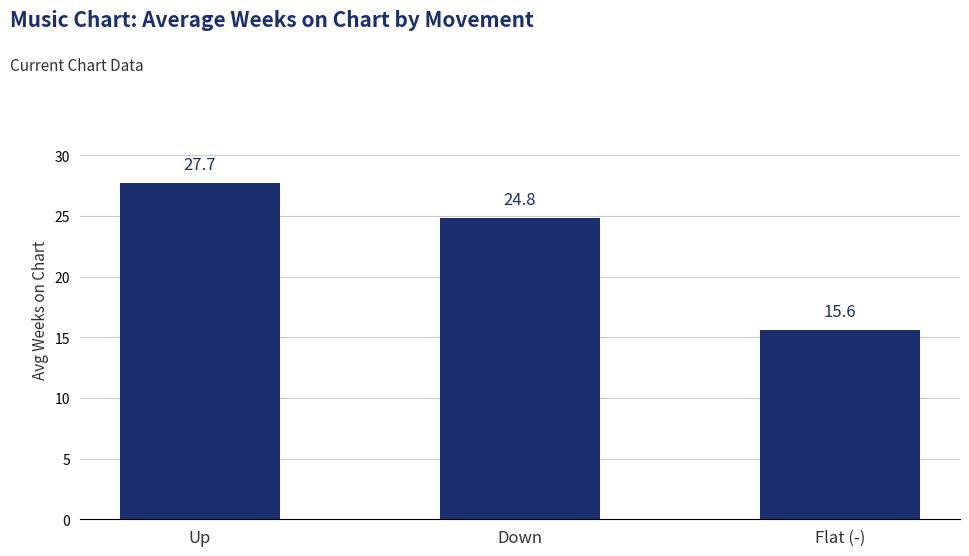

The value at Down is 38.4. True or false?

False